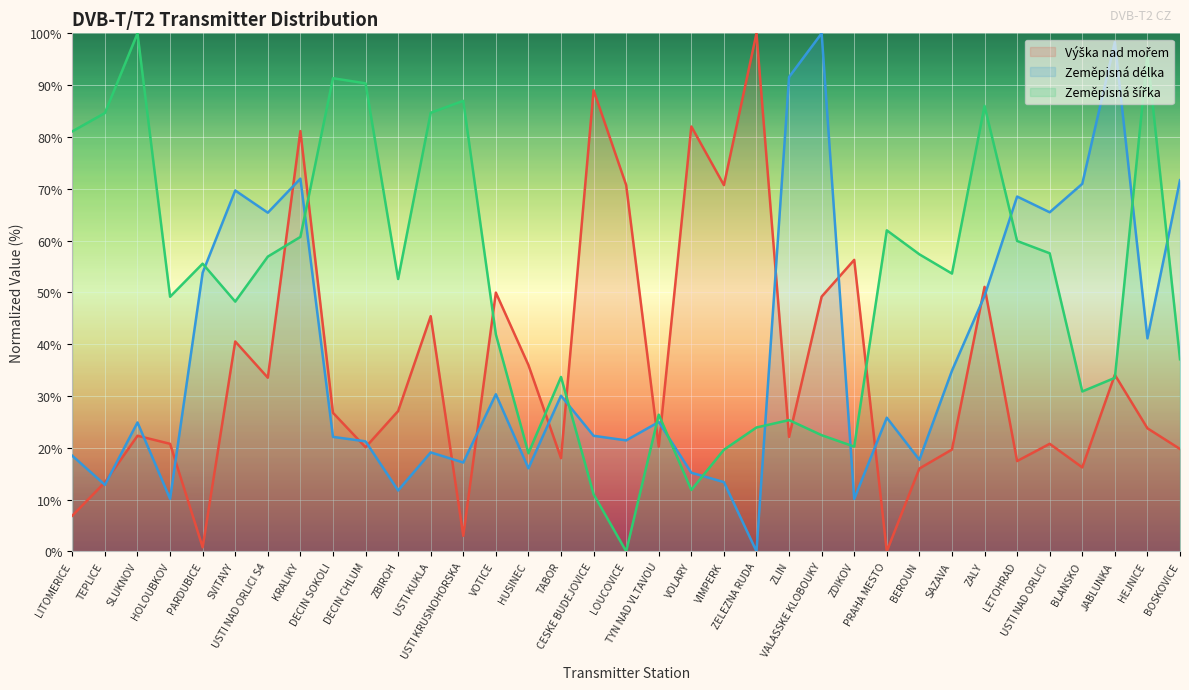

Where is the first local minimum for Zeměpisná šířka?

HOLOUBKOV